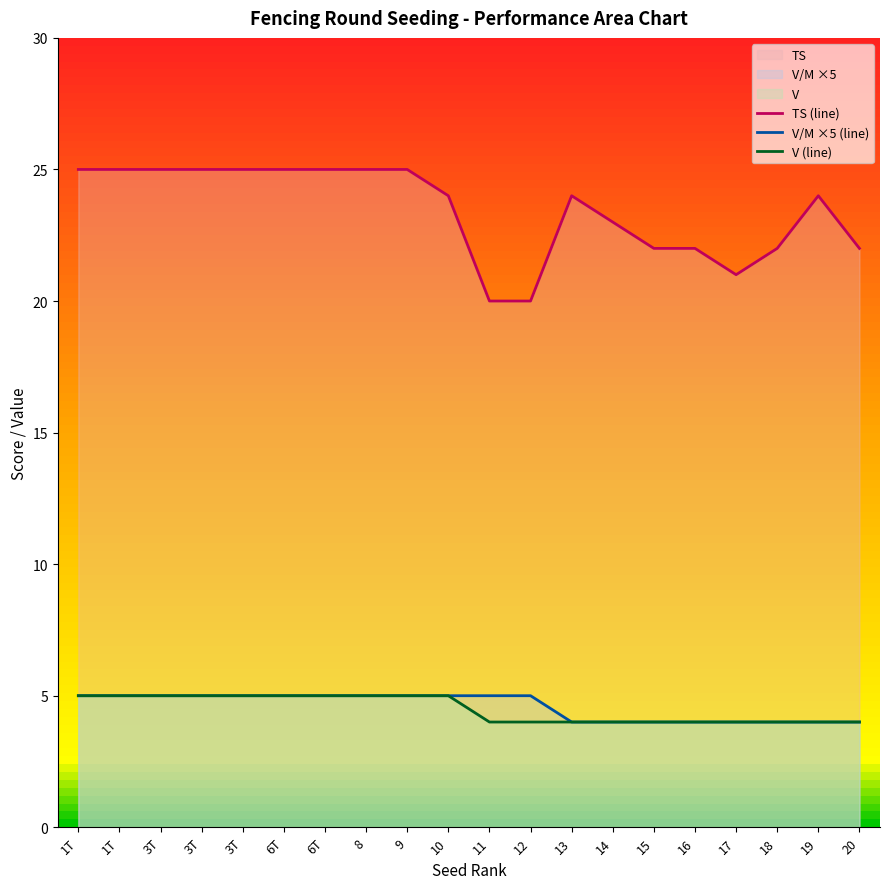

The value of V (line) at 15 is 5. True or false?

False